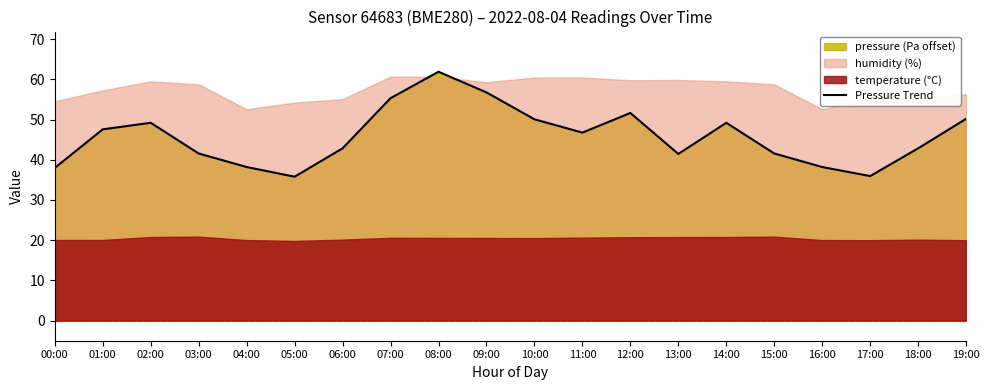

How many values are below 46?

10